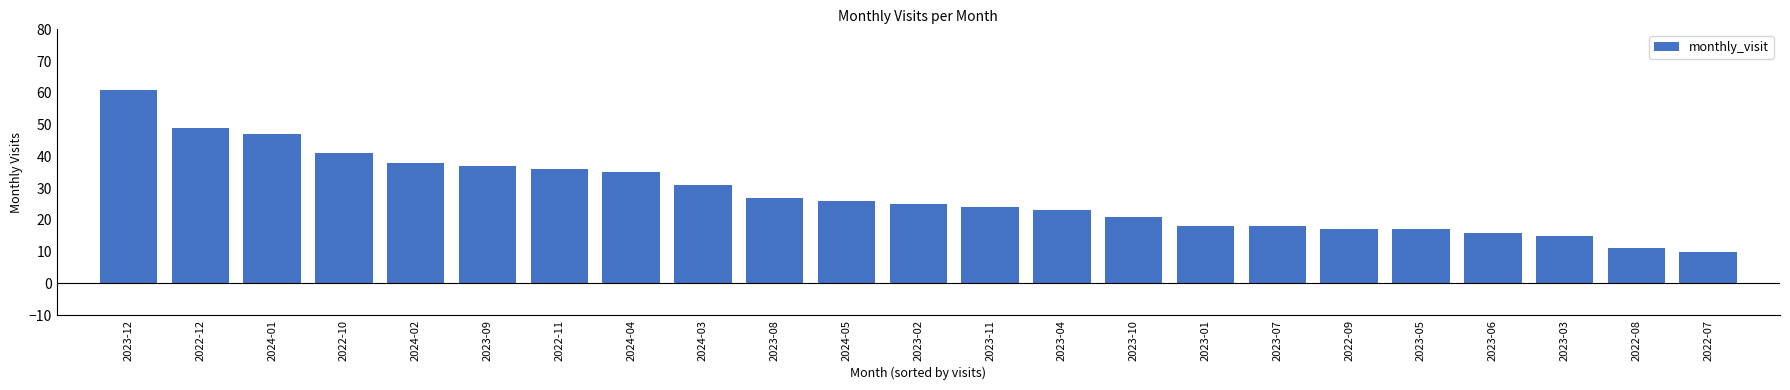

What is the maximum value shown in the chart?

61